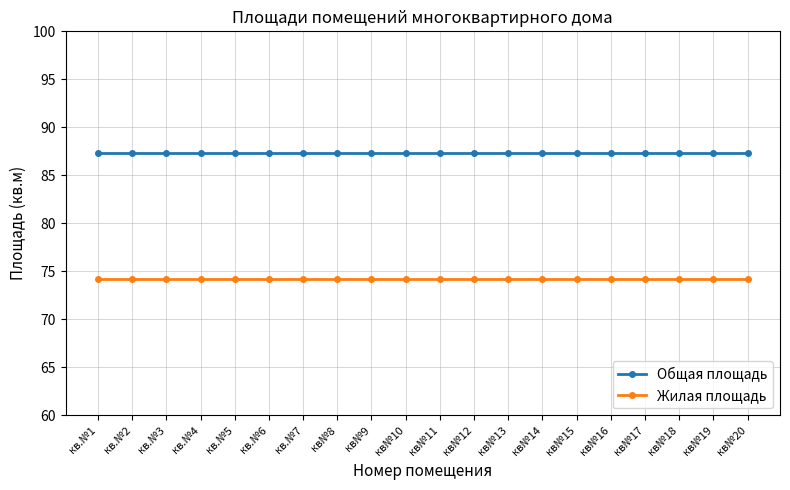

Reading right to left, what are all the values shown in this chart?

Общая площадь: кв№20=87.3	кв№19=87.3	кв№18=87.3	кв№17=87.3	кв№16=87.3	кв№15=87.3	кв№14=87.3	кв№13=87.3	кв№12=87.3	кв№11=87.3	кв№10=87.3	кв№9=87.3	кв№8=87.3	кв.№7=87.3	кв.№6=87.3	кв.№5=87.3	кв.№4=87.3	кв.№3=87.3	кв.№2=87.3	кв.№1=87.3
Жилая площадь: кв№20=74.2	кв№19=74.2	кв№18=74.2	кв№17=74.2	кв№16=74.2	кв№15=74.2	кв№14=74.2	кв№13=74.2	кв№12=74.2	кв№11=74.2	кв№10=74.2	кв№9=74.2	кв№8=74.2	кв.№7=74.2	кв.№6=74.2	кв.№5=74.2	кв.№4=74.2	кв.№3=74.2	кв.№2=74.2	кв.№1=74.2